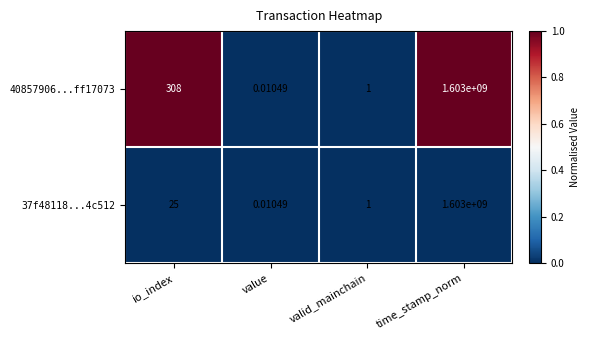

List the labels in order of 40857906...ff17073 value, largest first.

time_stamp_norm, io_index, valid_mainchain, value